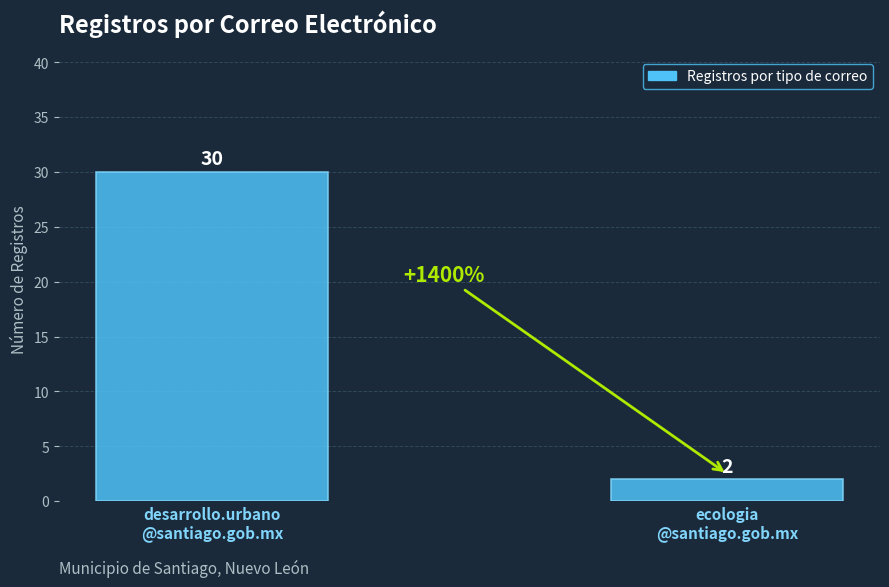

Reading left to right, list all the values displayed in this chart.

30	2